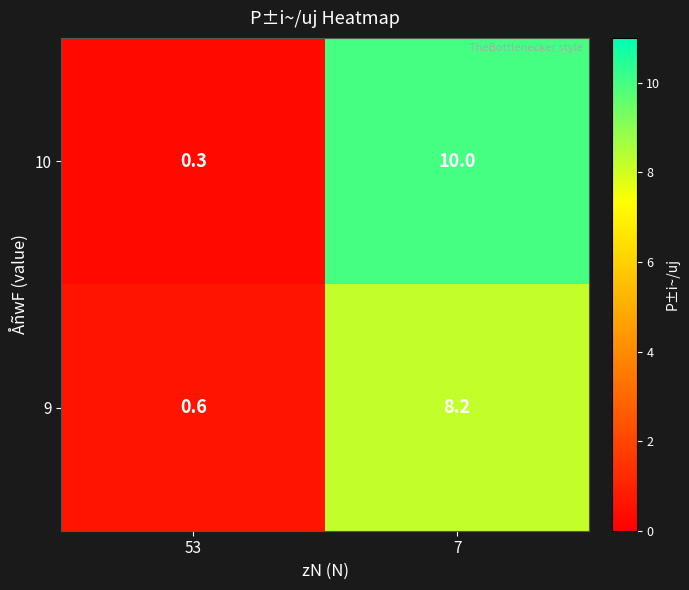

What is the sum of the 10 values at 7 and 53?

10.3